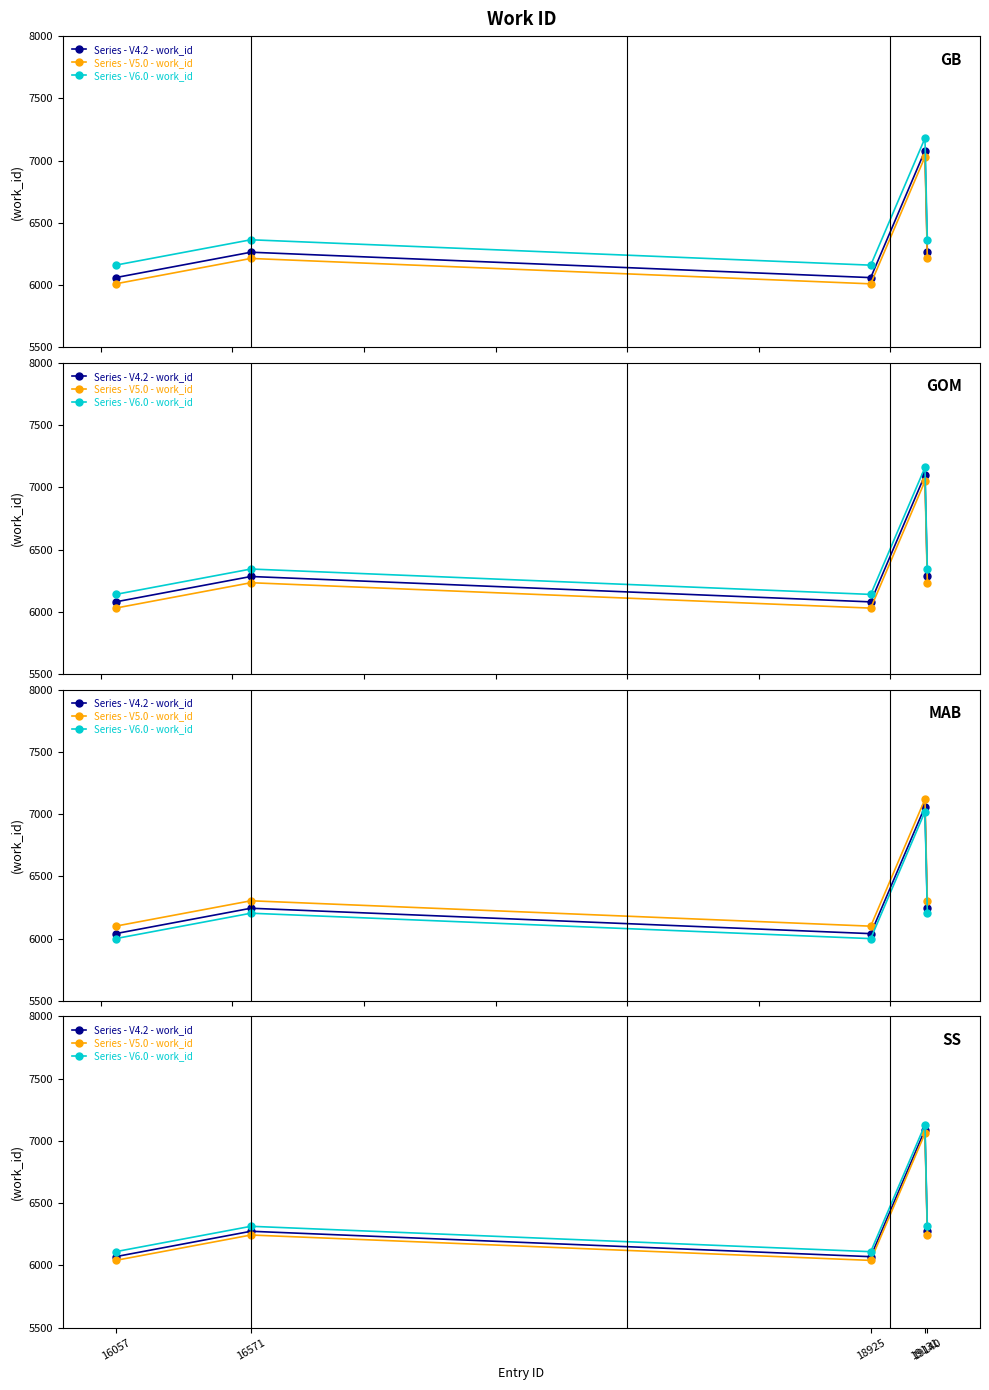

Which series has the largest range (max minus min)?

Series - V4.2 - work_id